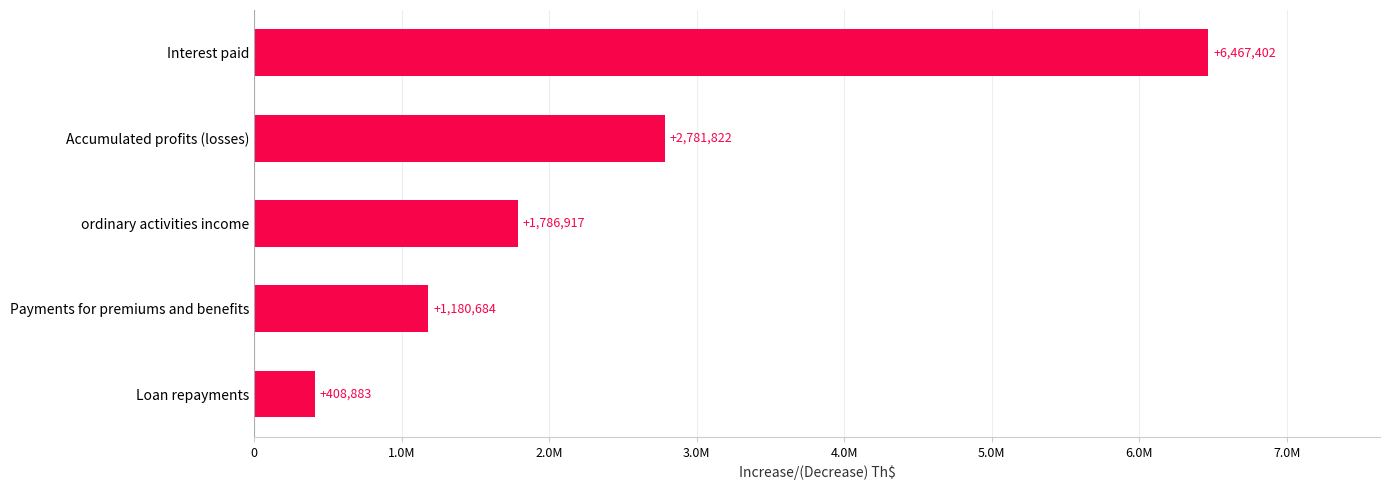

Are the bars grouped side by side (vs. stacked)?

No